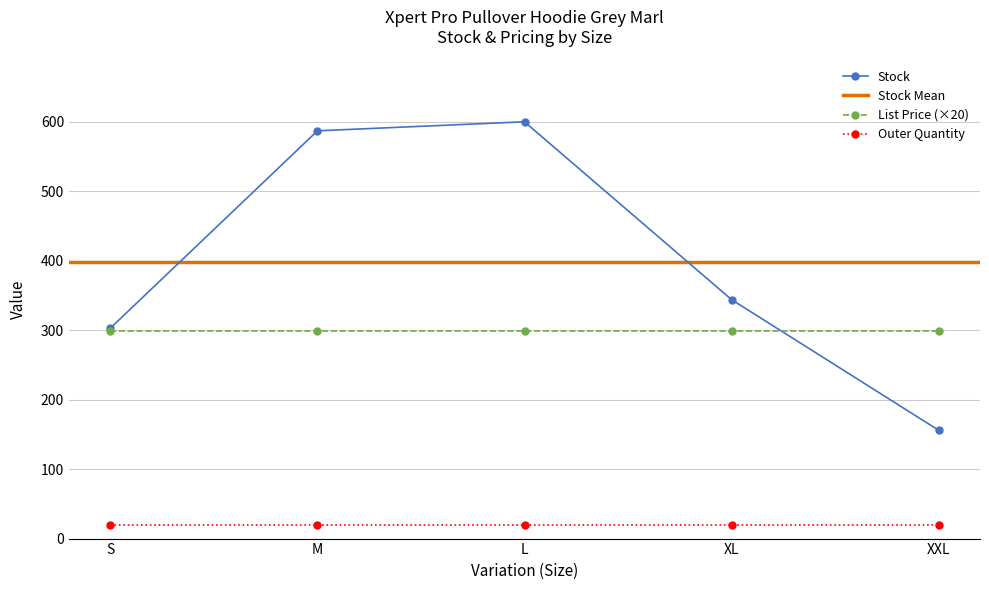

What is the sum of all Stock values?

1990